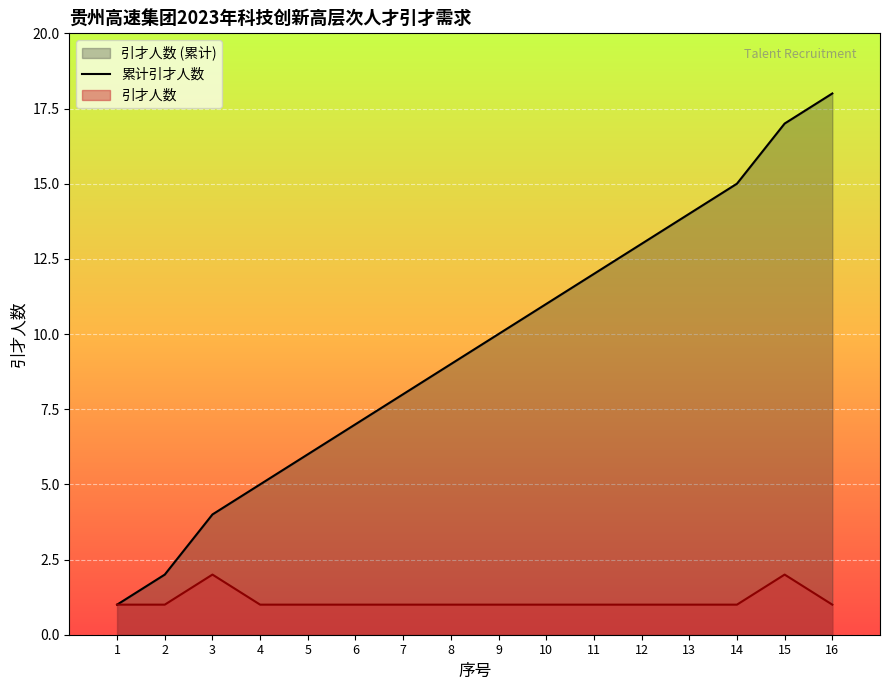

True or false: 引才人数 has a value of 2 at 3.

True